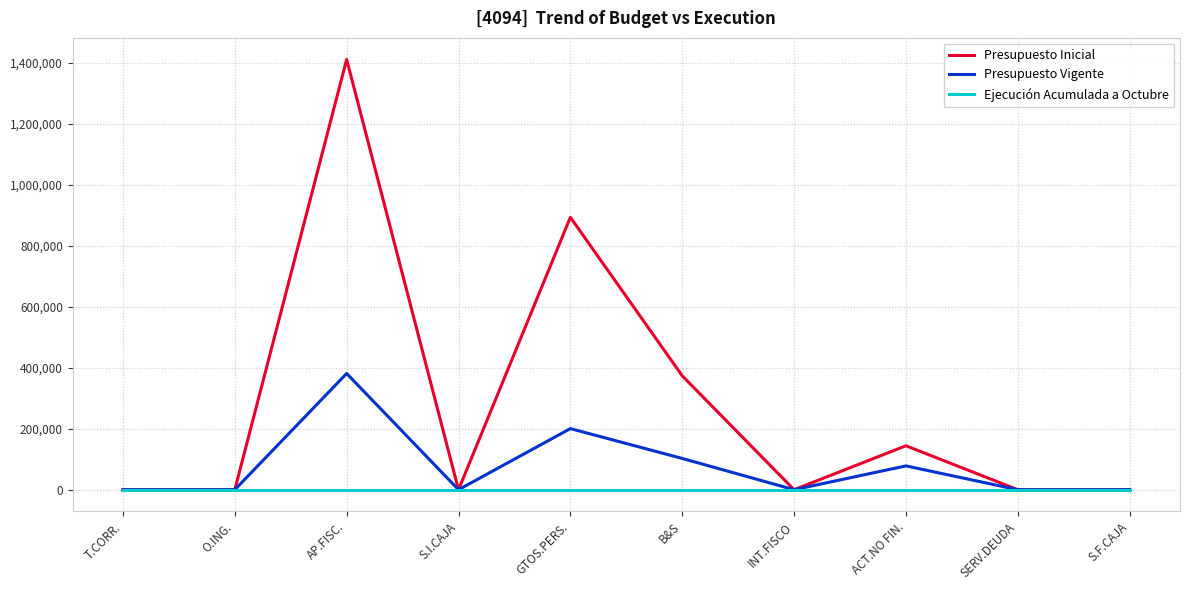

True or false: Ejecución Acumulada a Octubre has a value of 0 at S.F.CAJA.

True